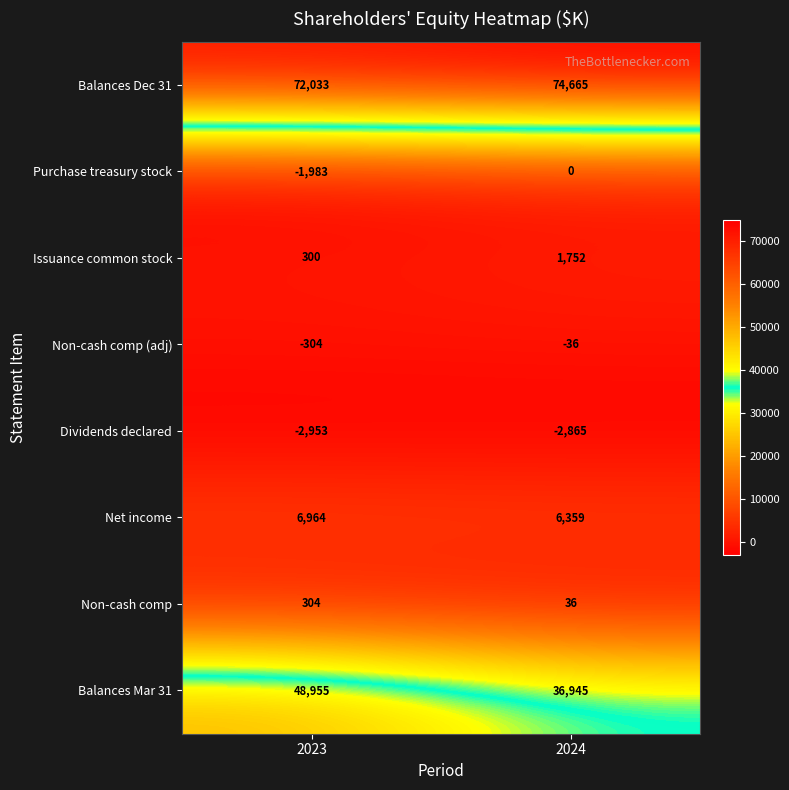

Reading right to left, extract all data points from this chart.

Balances Dec 31: 74665	72033
Purchase treasury stock: 0	-1983
Issuance common stock: 1752	300
Non-cash comp (adj): -36	-304
Dividends declared: -2865	-2953
Net income: 6359	6964
Non-cash comp: 36	304
Balances Mar 31: 36945	48955